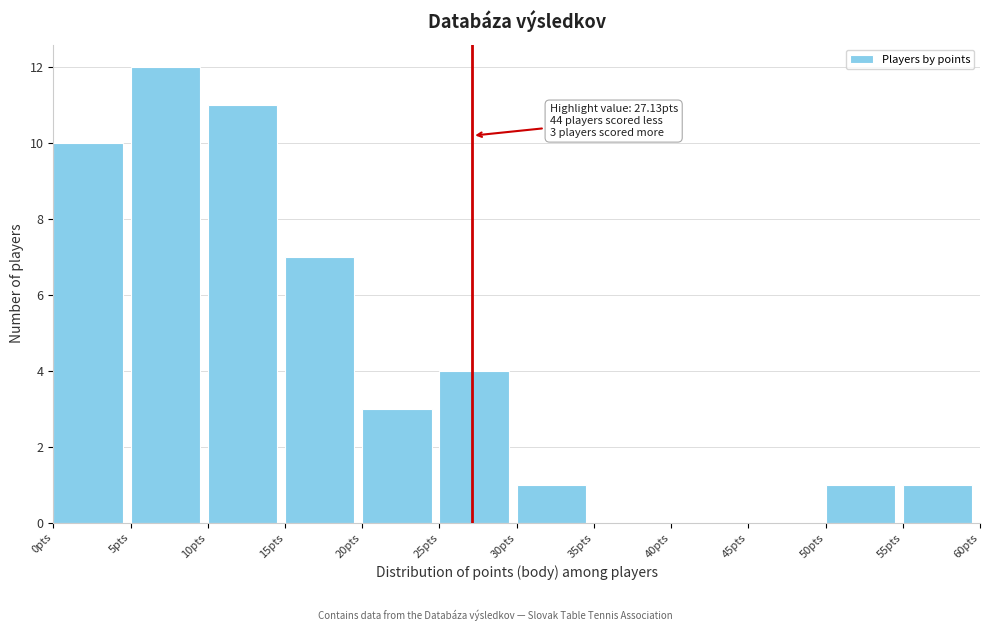

Which range on the x-axis has the tallest bar?

5 to 10